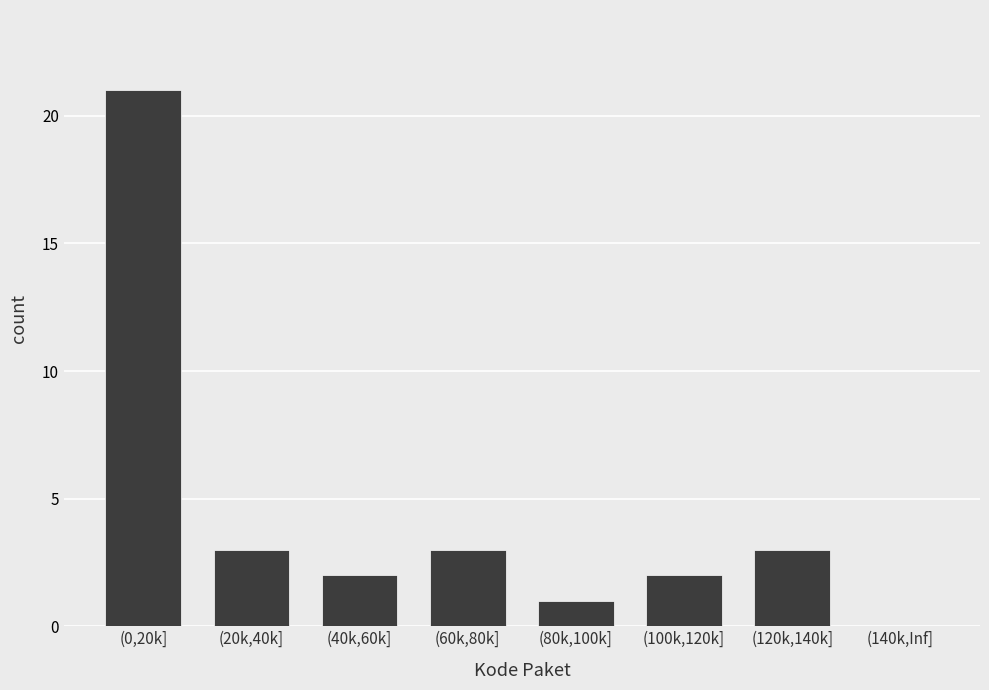

At which category does the chart reach its peak across all series?

(0,20k]